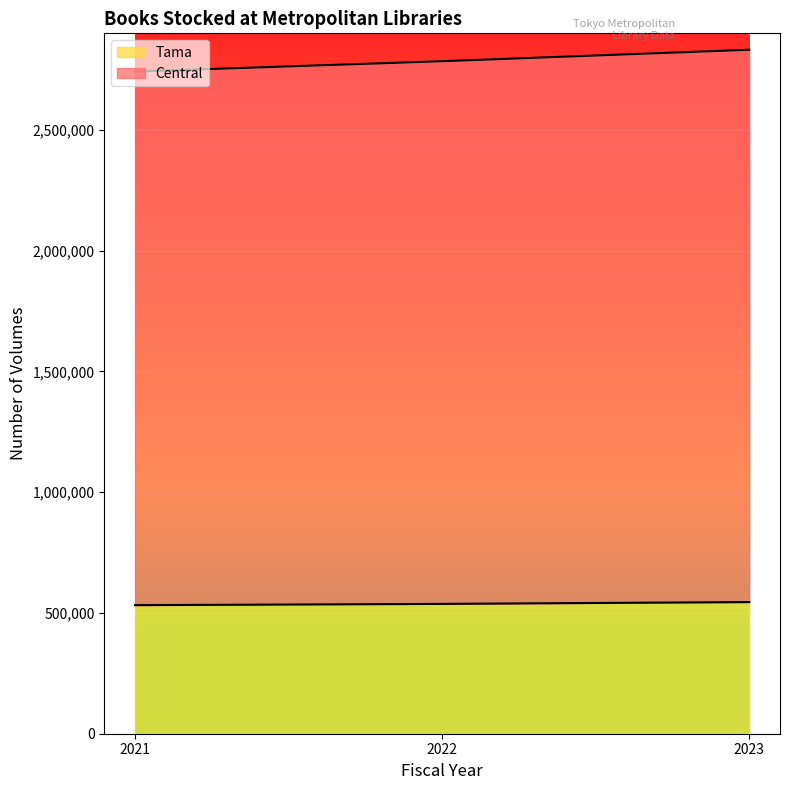

Which series has the largest range (max minus min)?

Central